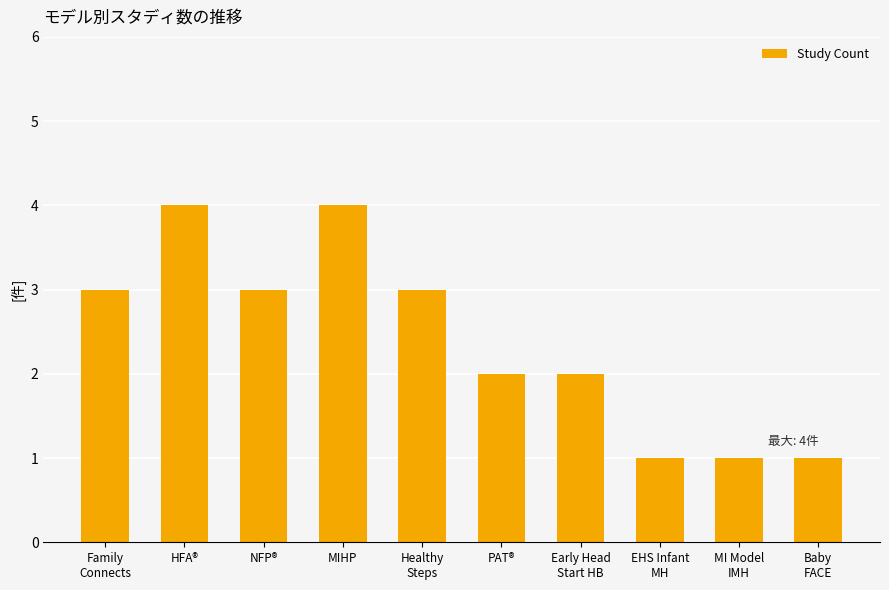

The chart shows a value of 7 at MIHP. True or false?

False